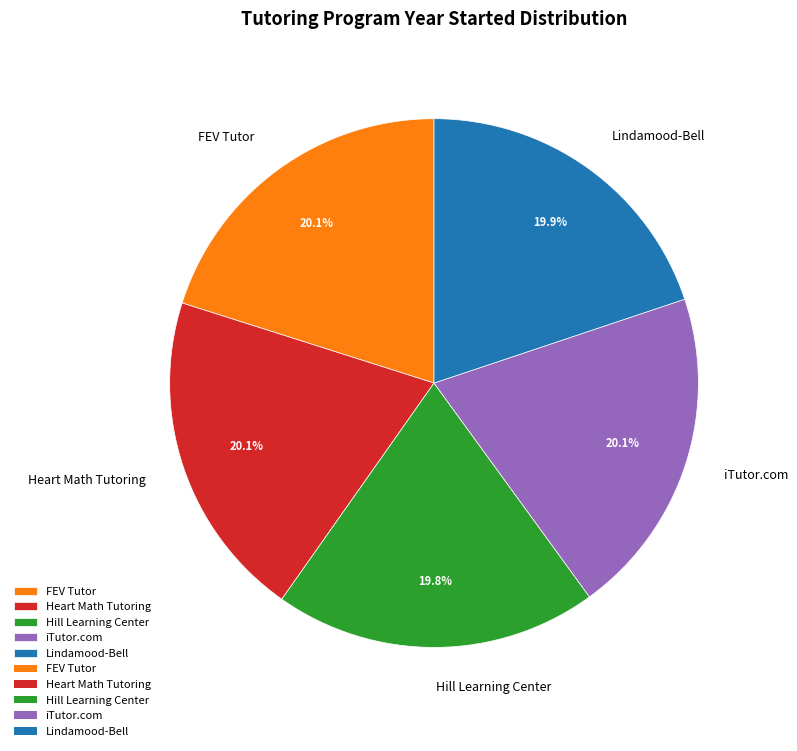

How many segments does this pie chart have?

5